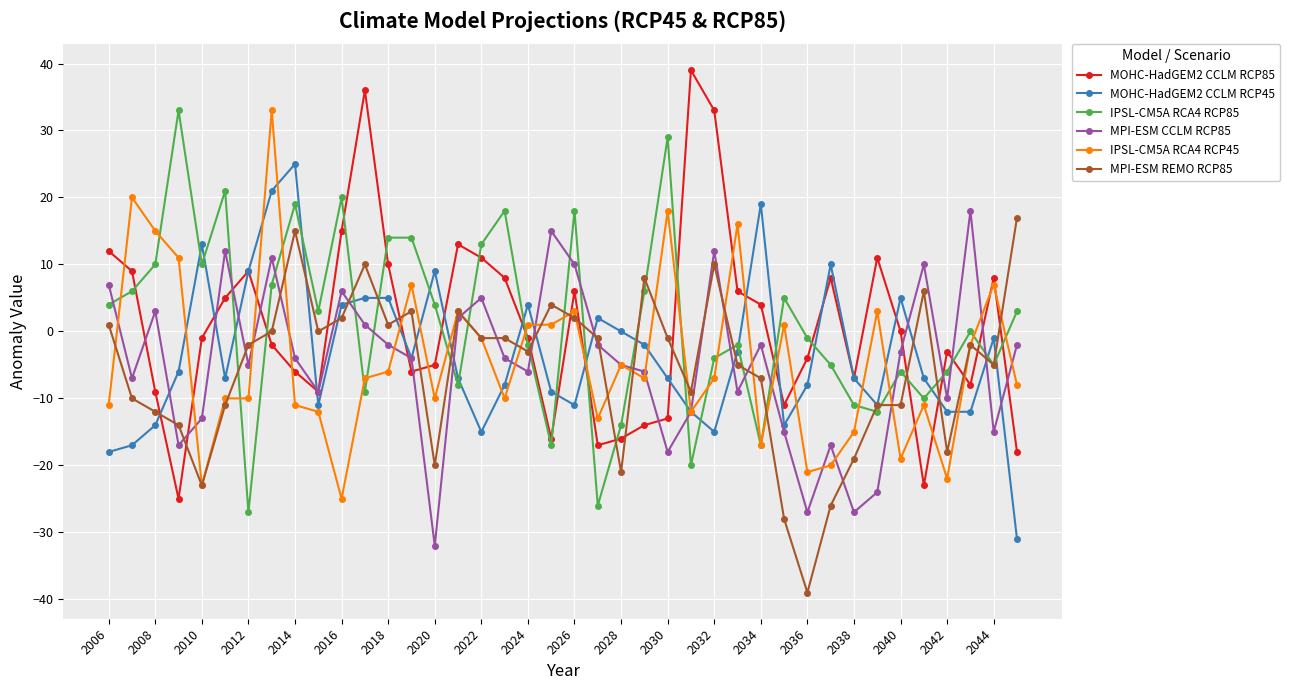

True or false: IPSL-CM5A RCA4 RCP85 and MOHC-HadGEM2 CCLM RCP85 cross at least once.

True